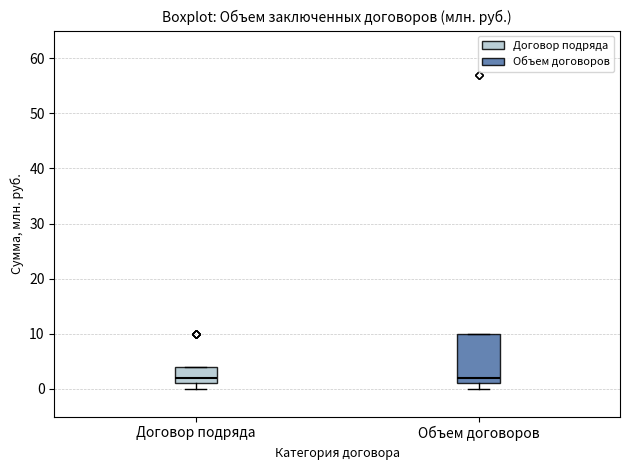

Where is the upper edge of the box for Договор подряда on the y-axis? The values are not printed on the chart, so give them approximately, as read against the axis.

4